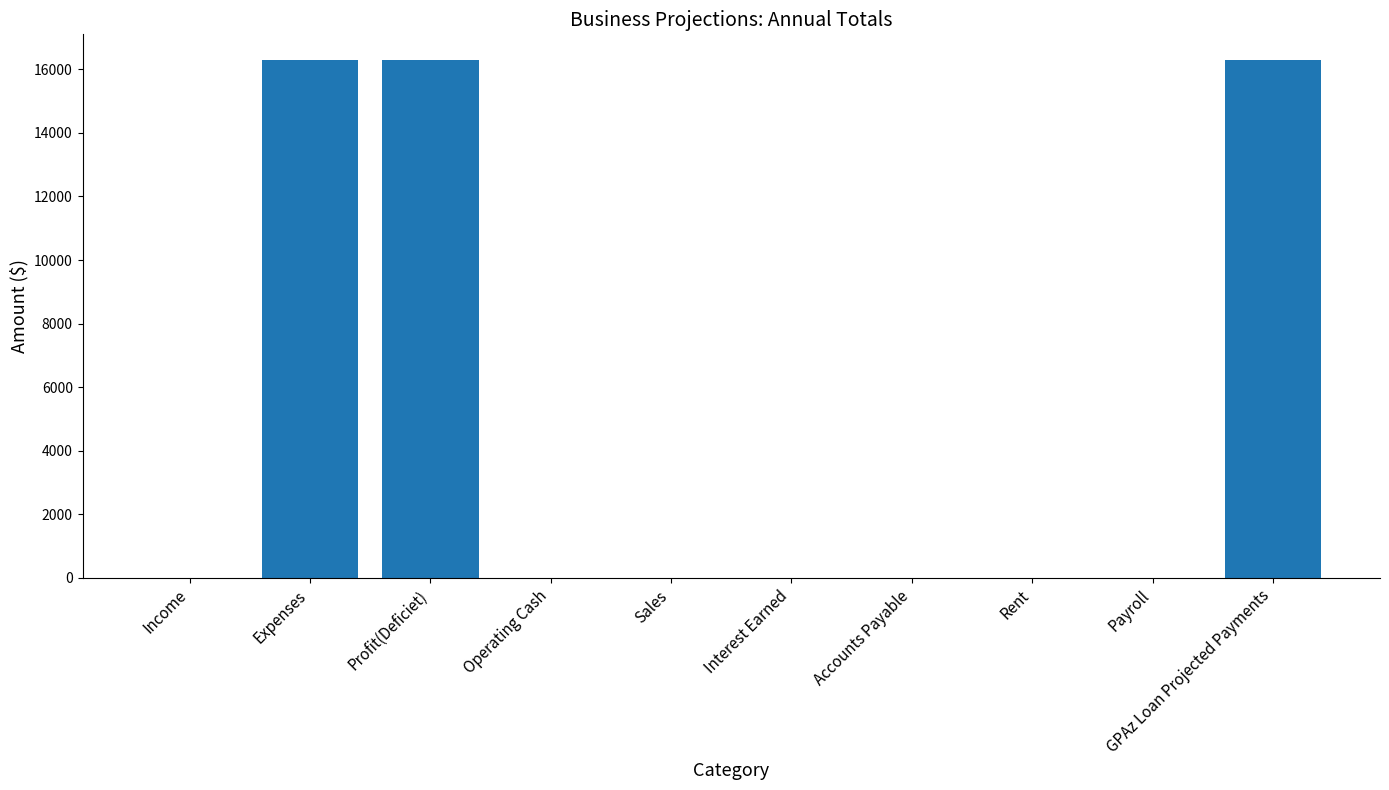

Which has a higher value, Sales or Expenses?

Expenses